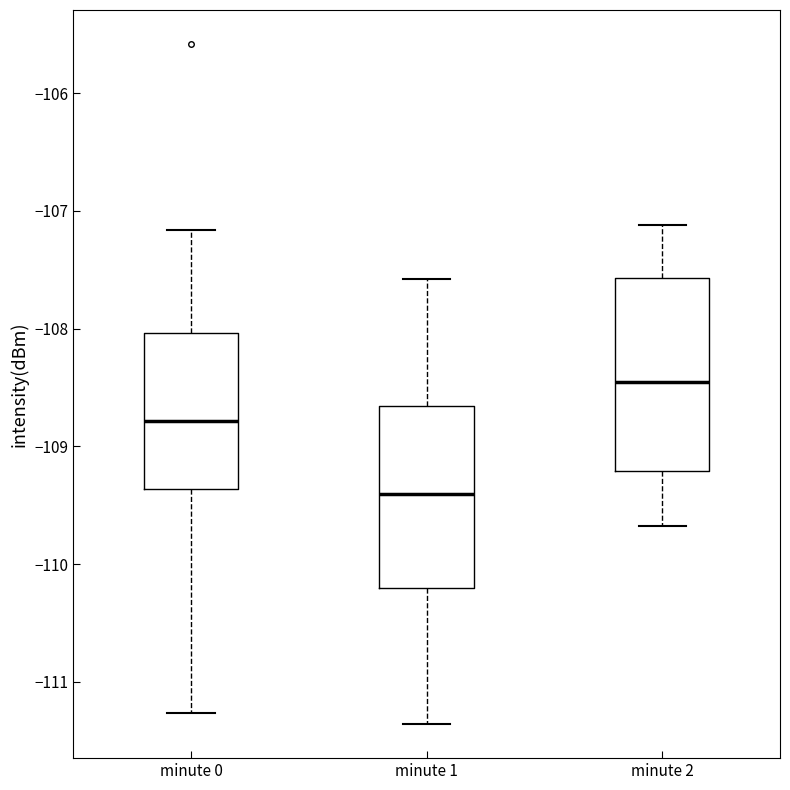

Which box's median line is the highest?

minute 2